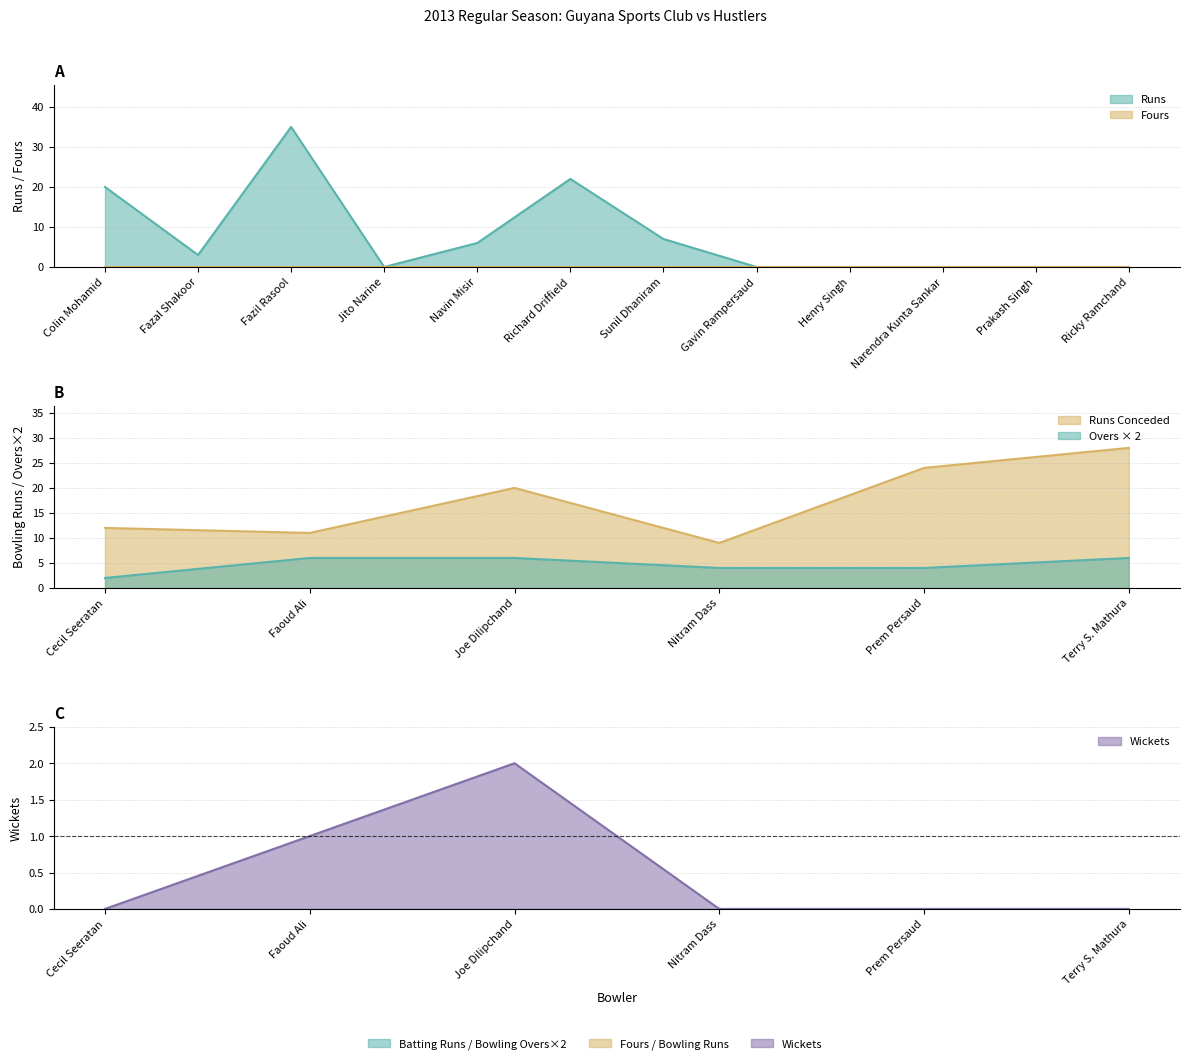

List the labels in order of Balls value, largest first.

Fazil Rasool, Richard Driffield, Colin Mohamid, Sunil Dhaniram, Navin Misir, Fazal Shakoor, Jito Narine, Gavin Rampersaud, Henry Singh, Narendra Kunta Sankar, Prakash Singh, Ricky Ramchand